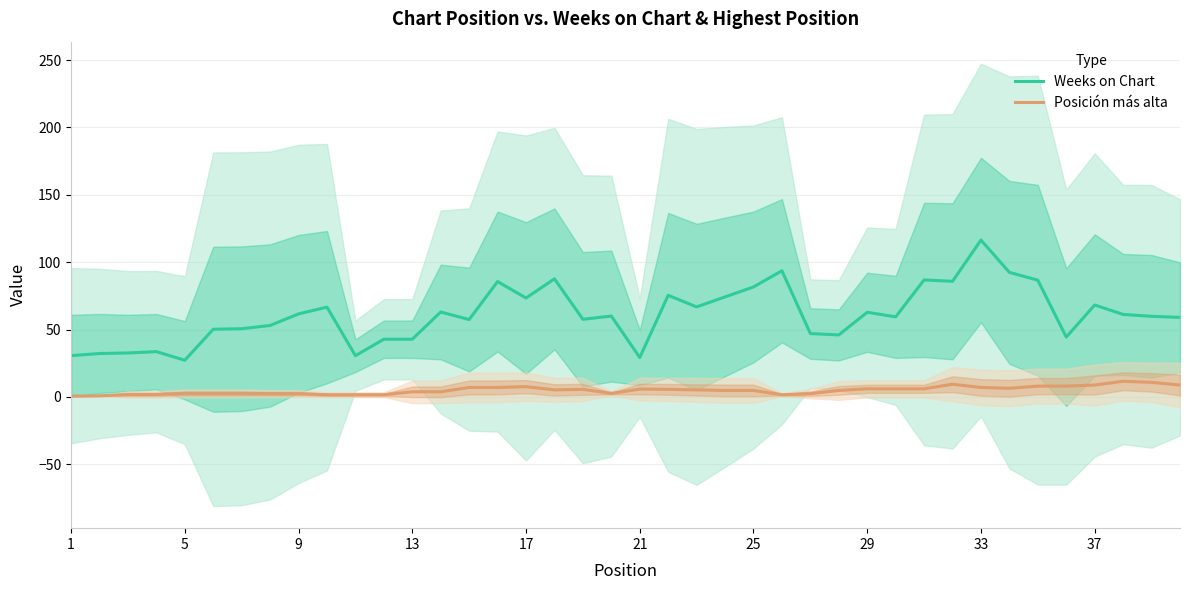

True or false: Posición más alta and Weeks on Chart cross at least once.

False